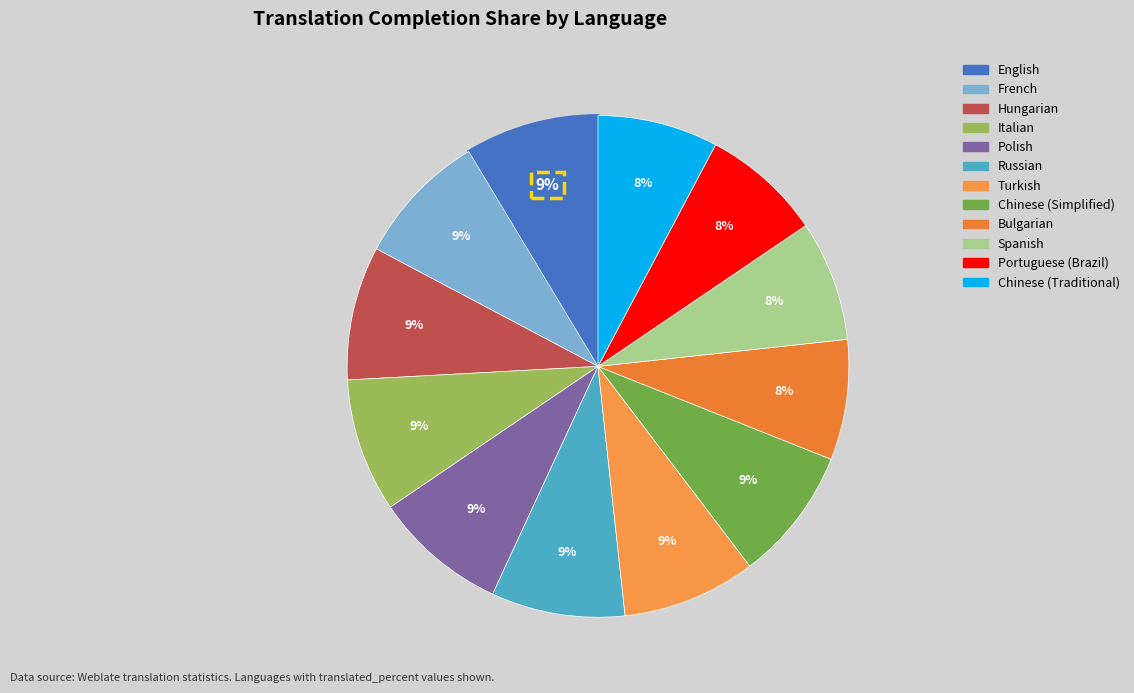

How many segments does this pie chart have?

12